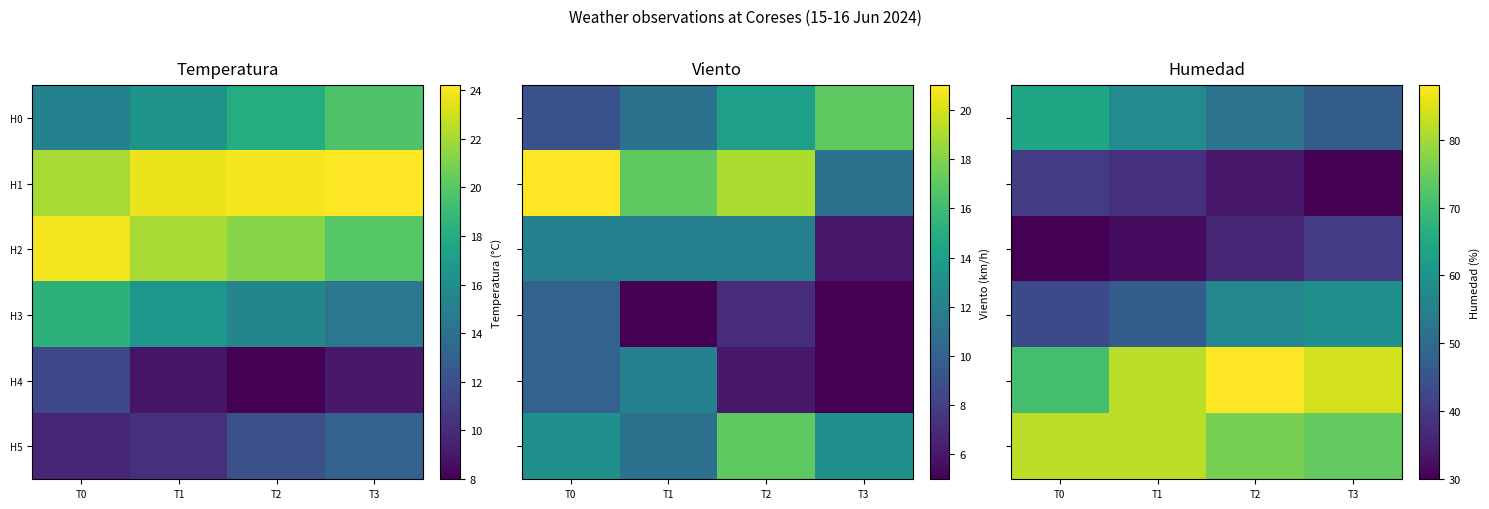

What is the sum of all H5 values?

314